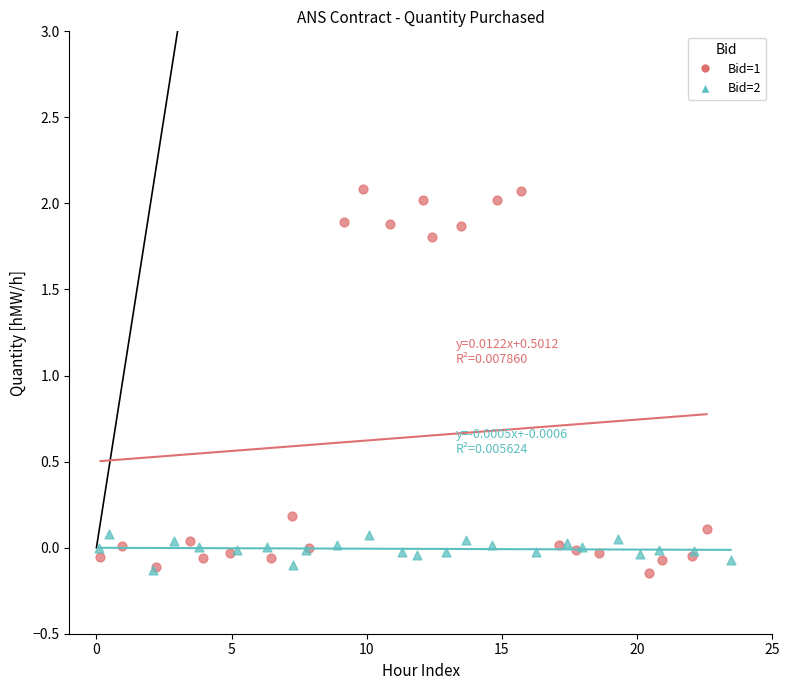

Which series contains the highest Y value?

Bid=1